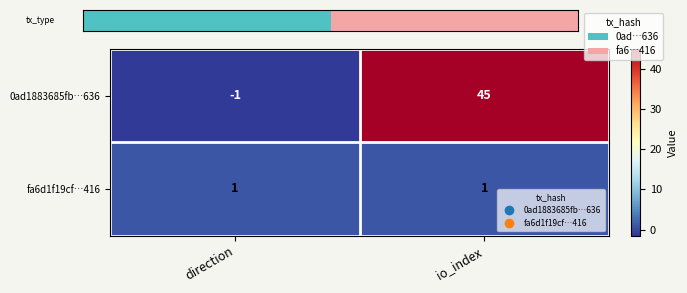

At how many categories does at least one series exceed 0?

2